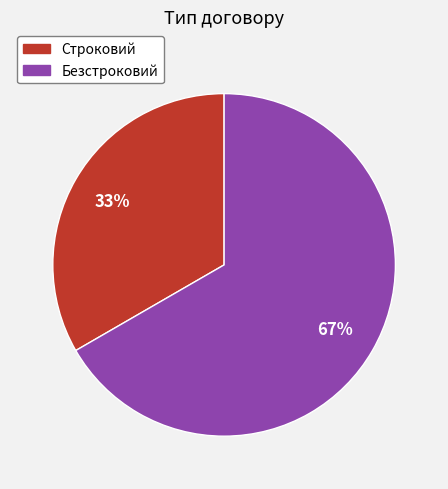

To the nearest percent, what percentage of the pie is Безстроковий?

67%